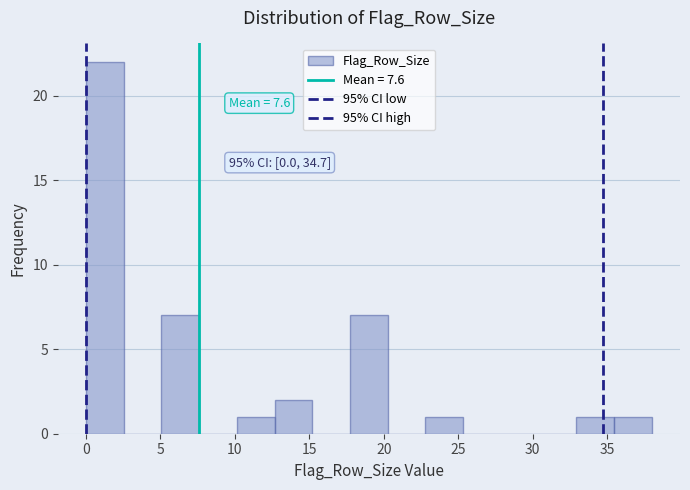

Which range on the x-axis has the tallest bar?

0.0 to 2.5